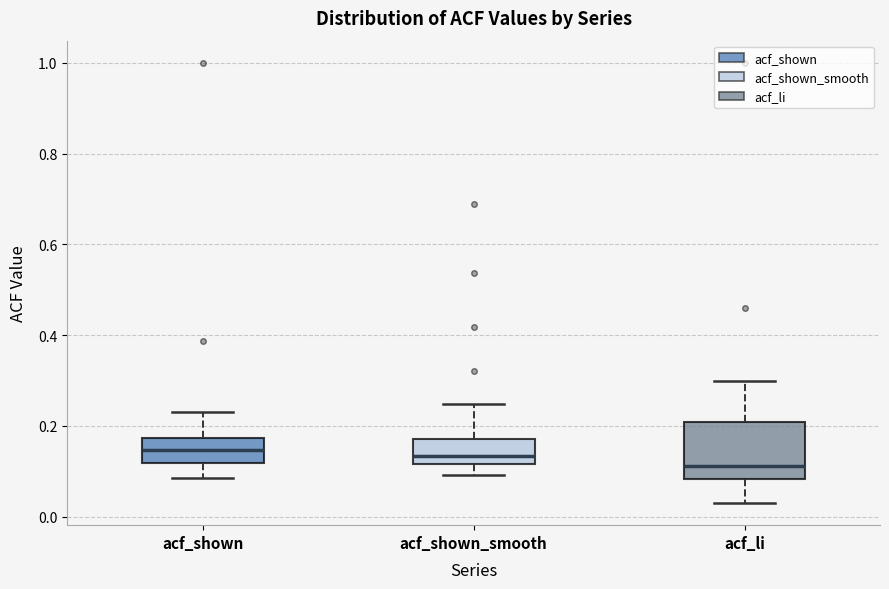

Reading left to right, read every box against the y-axis: the position of its median line, the range the box covers, and the ends of its whiskers. The values are not printed on the chart, so give them approximately, as read against the axis.

acf_shown: median 0.14, box 0.12 to 0.18, whiskers 0.08 to 0.24
acf_shown_smooth: median 0.14, box 0.12 to 0.18, whiskers 0.10 to 0.24
acf_li: median 0.12, box 0.08 to 0.20, whiskers 0.04 to 0.30